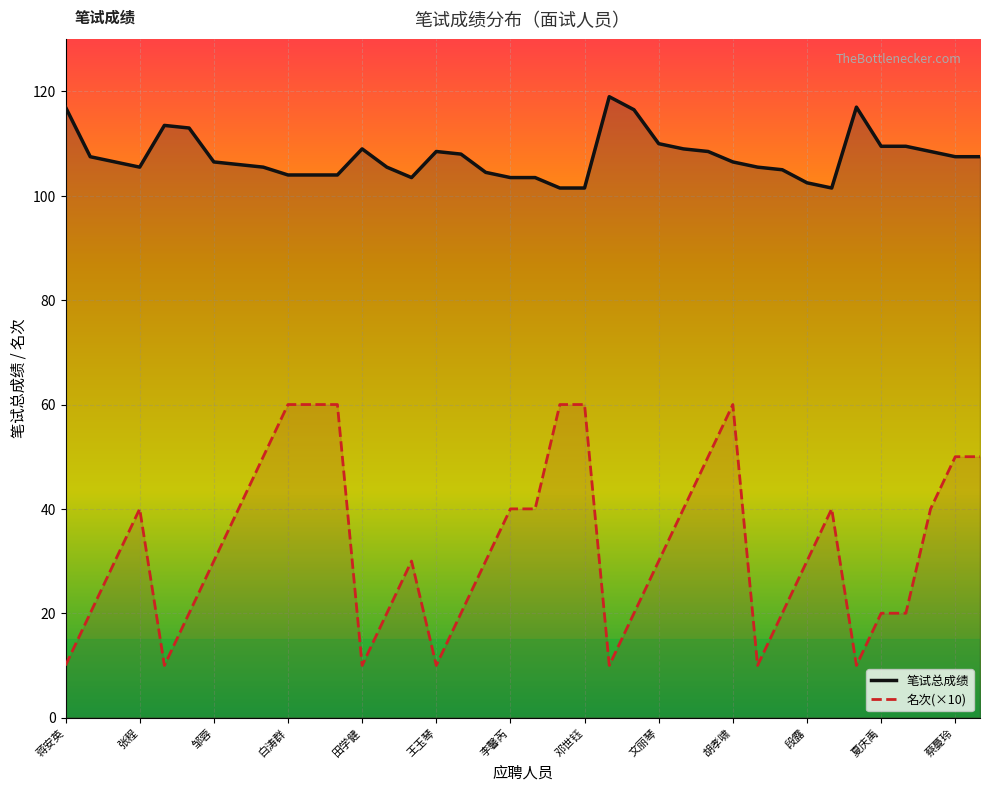

At how many categories does at least one series exceed 79?

38